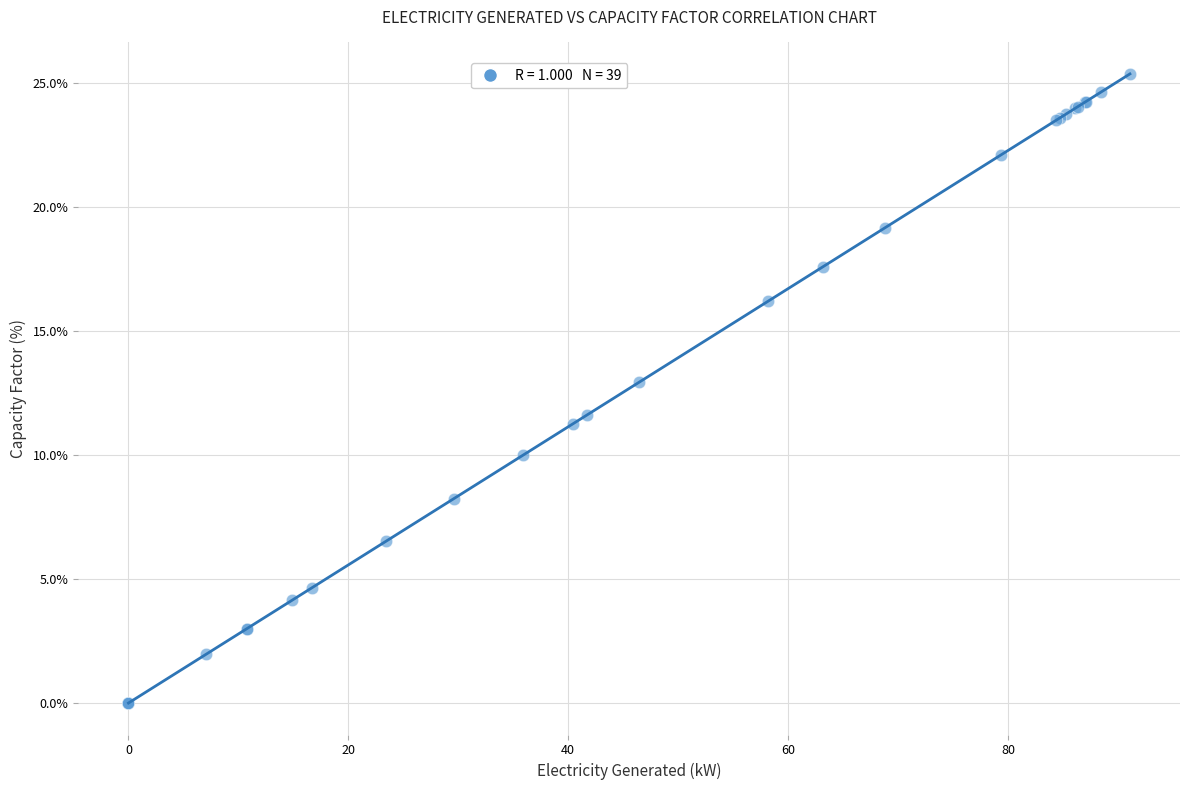

What Y value in the scatter plot is closest to 12?

11.6